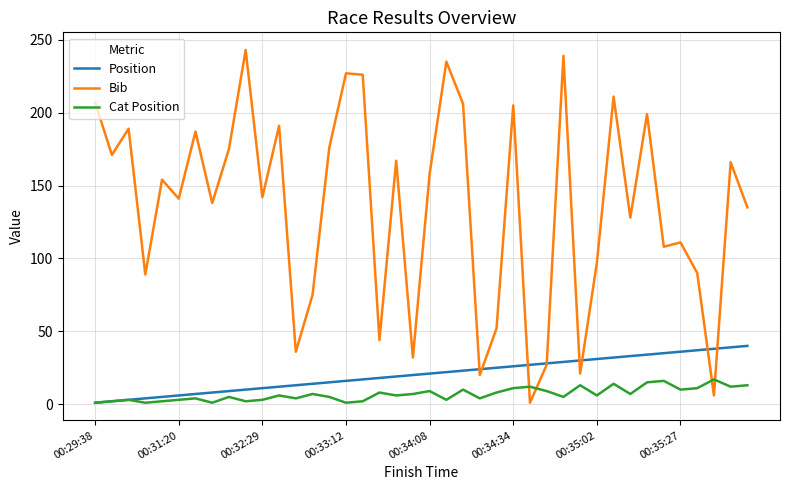

Which series has the widest spread of values?

Bib